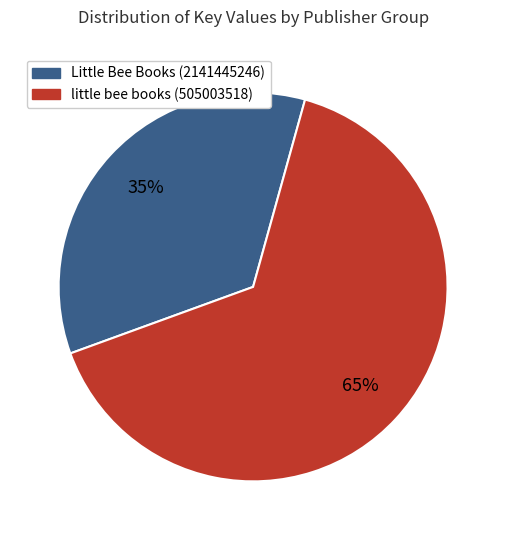

To the nearest percent, what is the average slice percentage?

50%